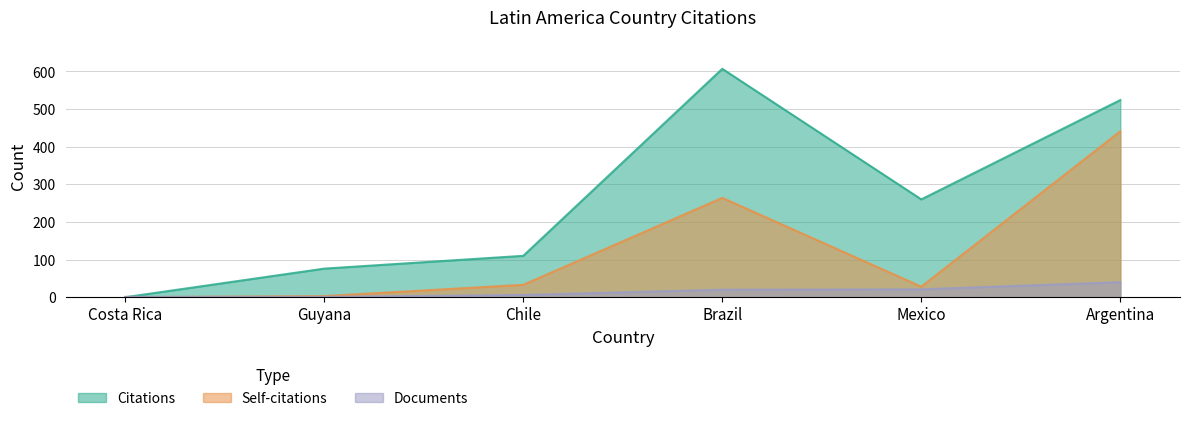

What value does the Self-citations series have at Chile, to the nearest 5?

35